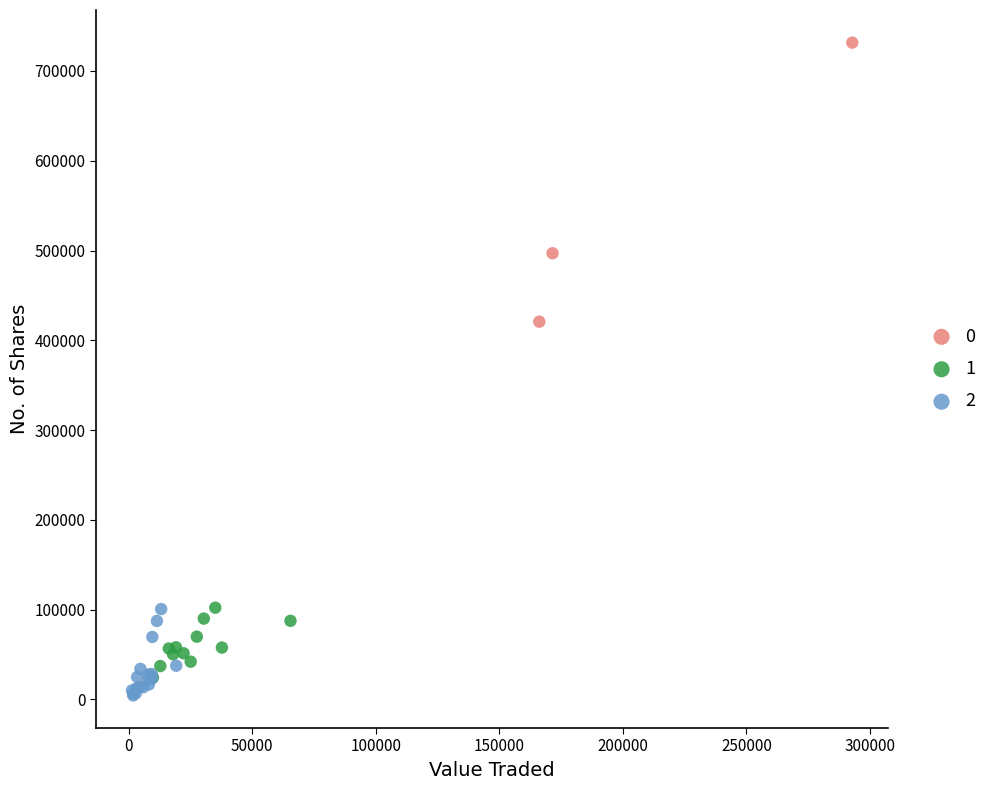

What are all the series names shown in the legend?

0, 1, 2